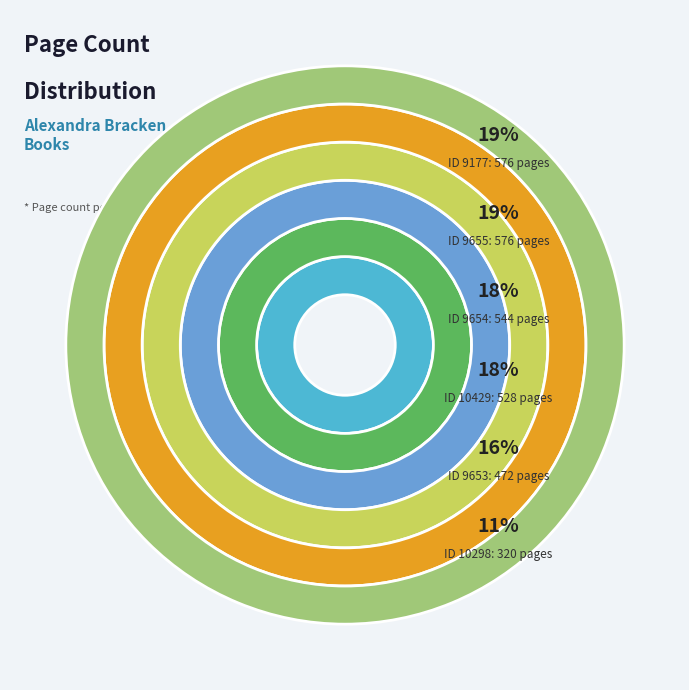

Combined, do 10298 and 9177 account for over 50%?

No